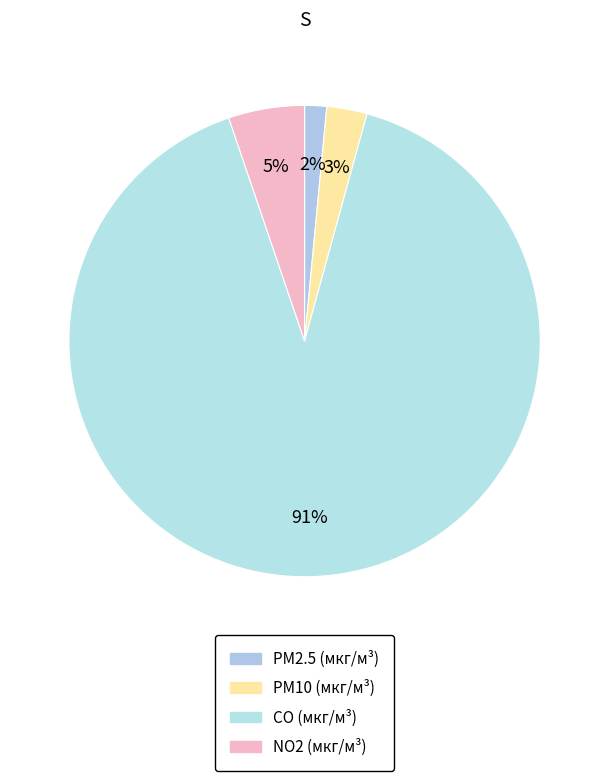

How many slices are in this pie chart?

4